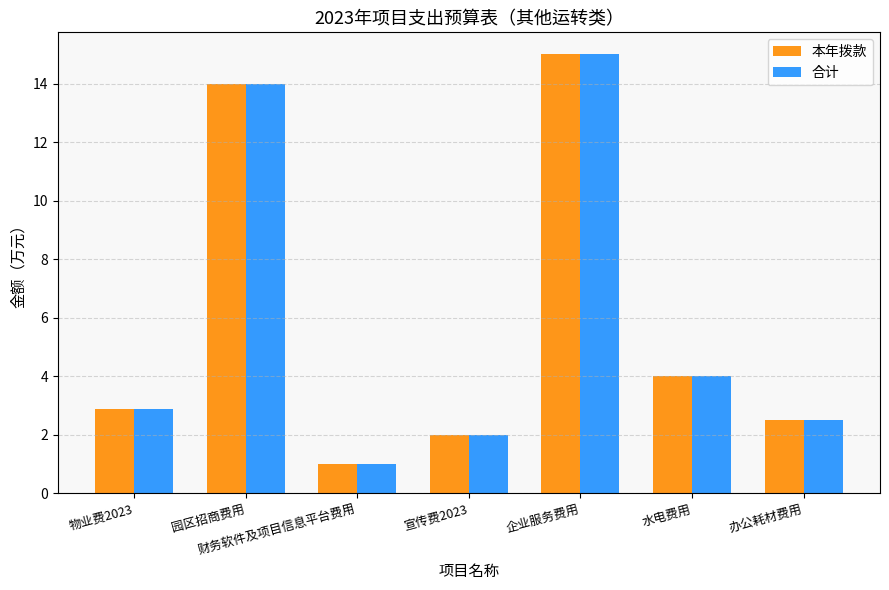

Reading left to right, transcribe all the data shown in this chart.

本年拨款: 2.9	14.0	1.0	2.0	15.0	4.0	2.5
合计: 2.9	14.0	1.0	2.0	15.0	4.0	2.5